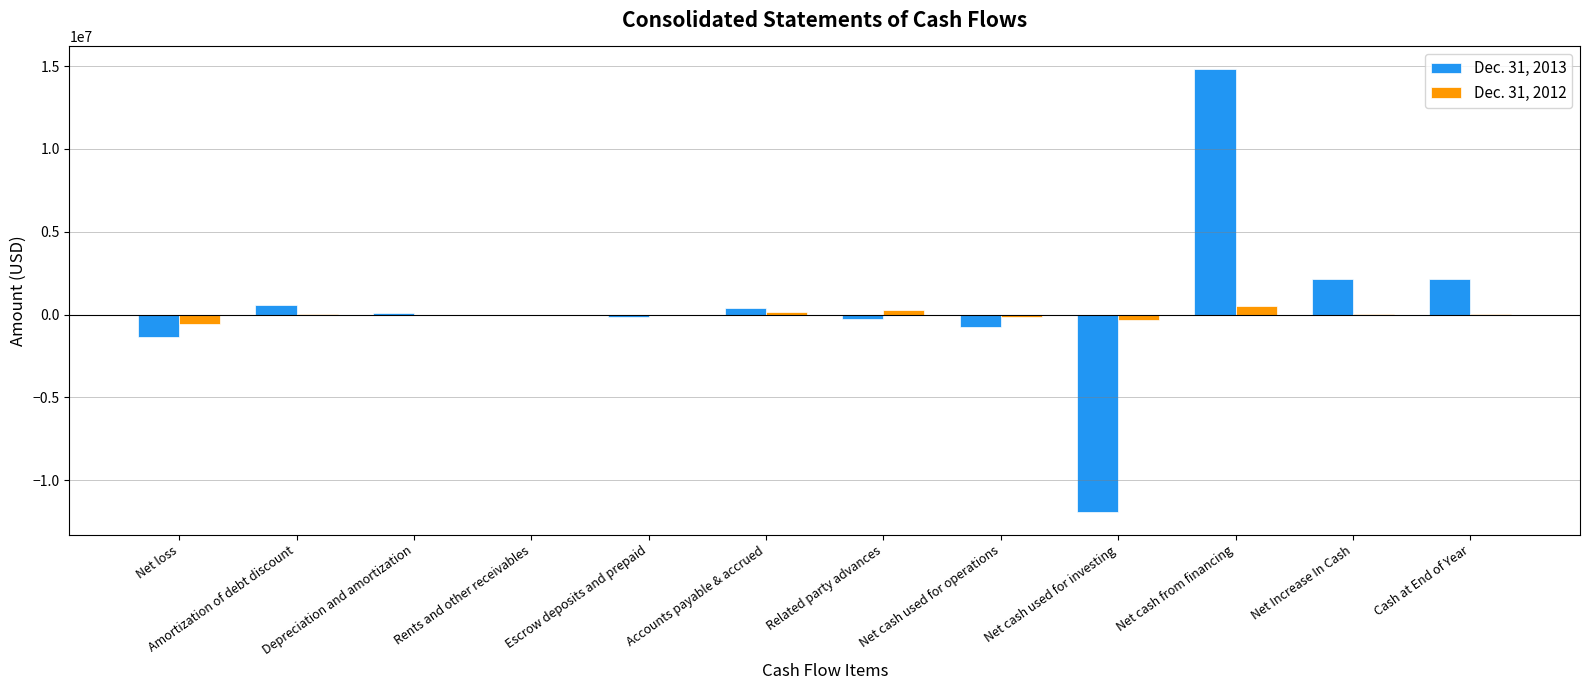

Which category has the highest value across all series?

Net cash from financing